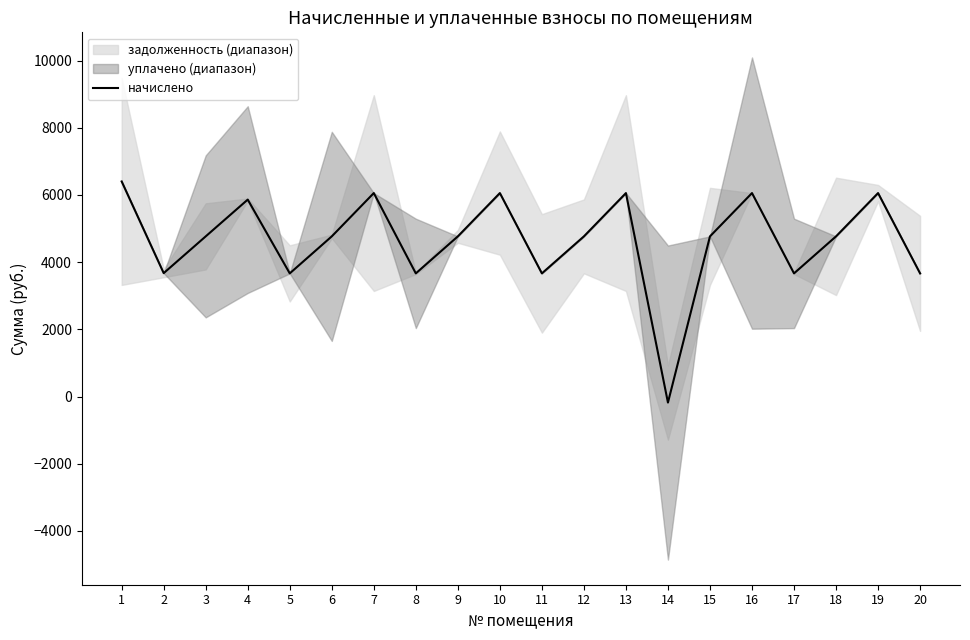

Does the chart have visible grid lines?

No